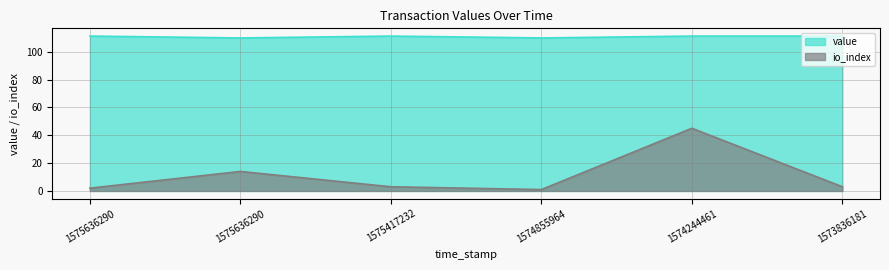

How many lines are shown in the chart?

2